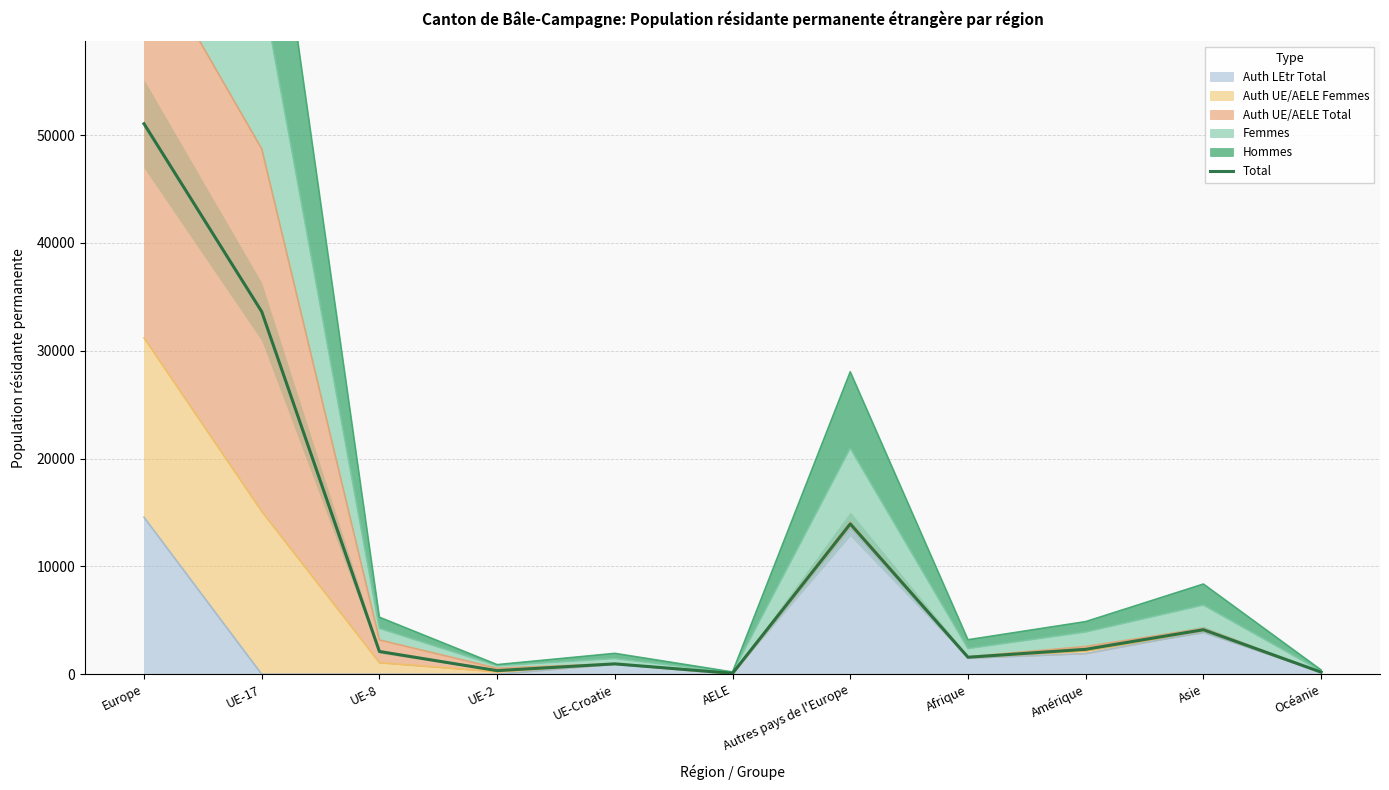

What is the minimum value shown in the chart?

84